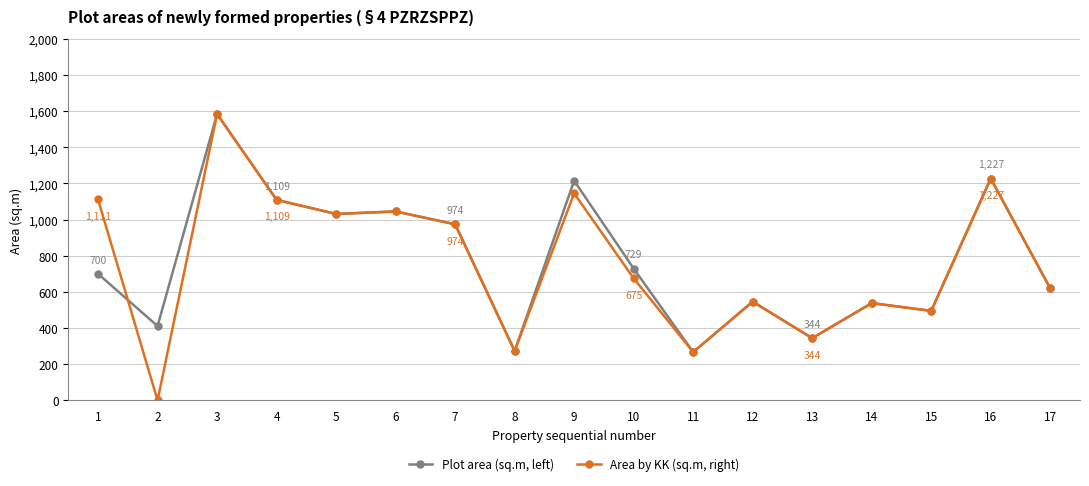

List the series in order of their overall mean, lowest first.

Area by KK (sq.m, right), Plot area (sq.m, left)